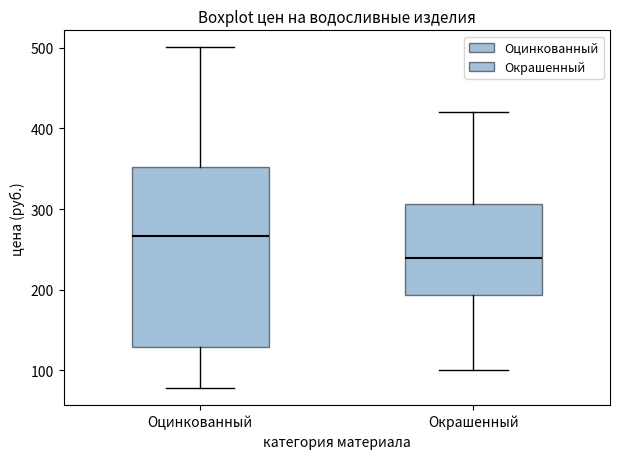

Reading left to right, read every box against the y-axis: the position of its median line, the range the box covers, and the ends of its whiskers. The values are not printed on the chart, so give them approximately, as read against the axis.

Оцинкованный: median 270, box 130 to 350, whiskers 80 to 500
Окрашенный: median 240, box 190 to 310, whiskers 100 to 420